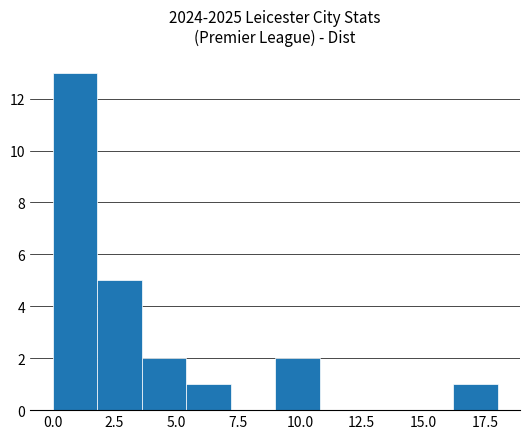

Read against the x-axis, roughly where is the centre of the tallest bar?

1.0